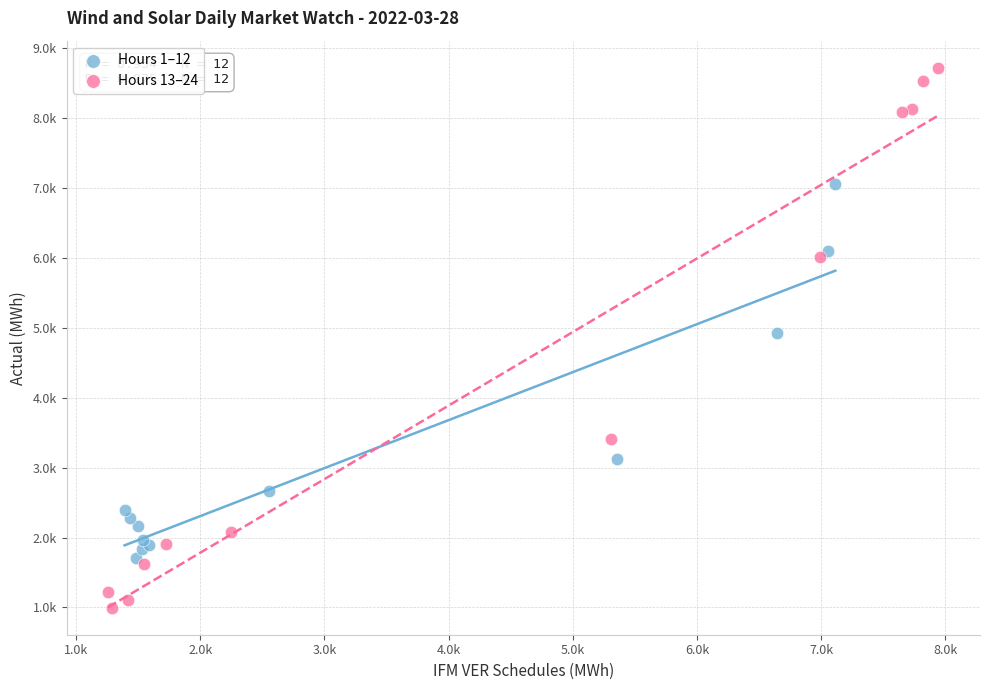

Which series reaches the minimum Y coordinate?

Hours 13–24